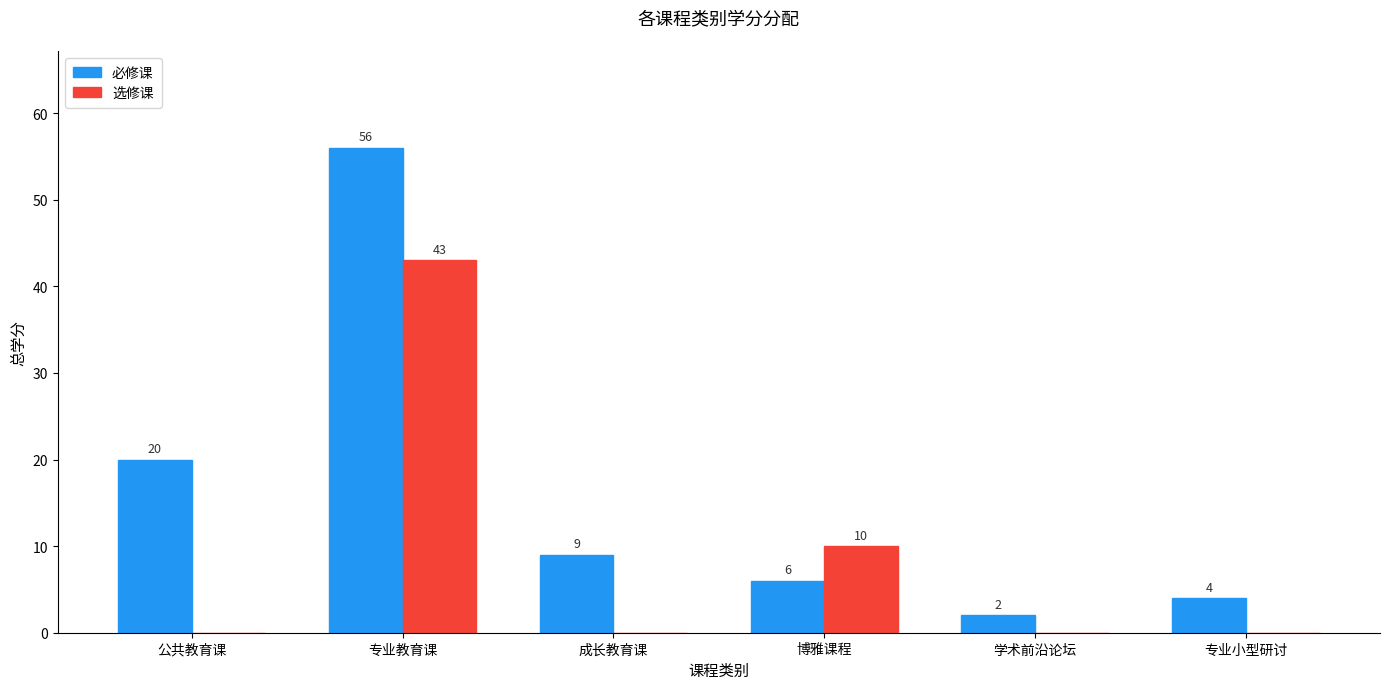

At which label does 必修课 first exceed 9?

公共教育课